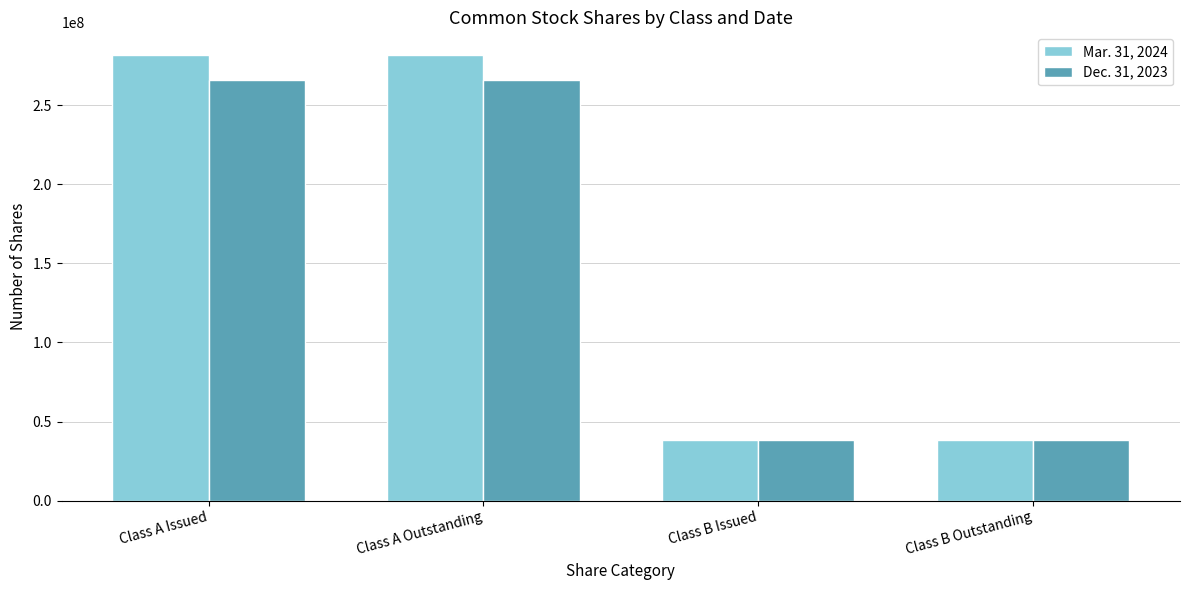

Rank the series at Class A Outstanding from lowest to highest value.

Dec. 31, 2023, Mar. 31, 2024